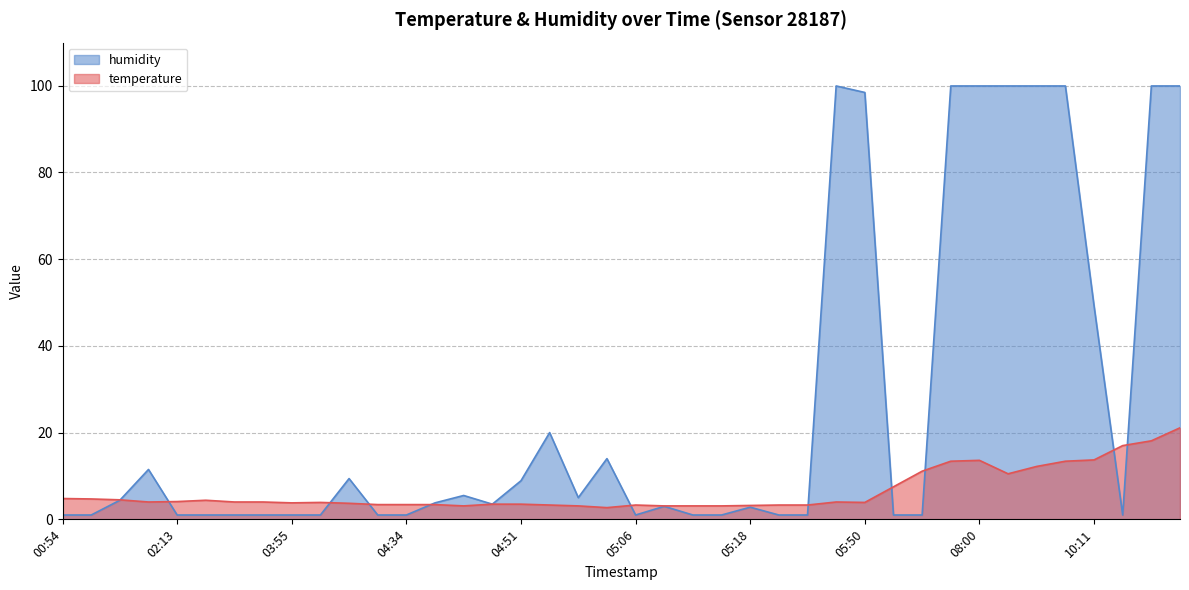

Between 05:11 and 10:04, which series saw the biggest shift?

humidity